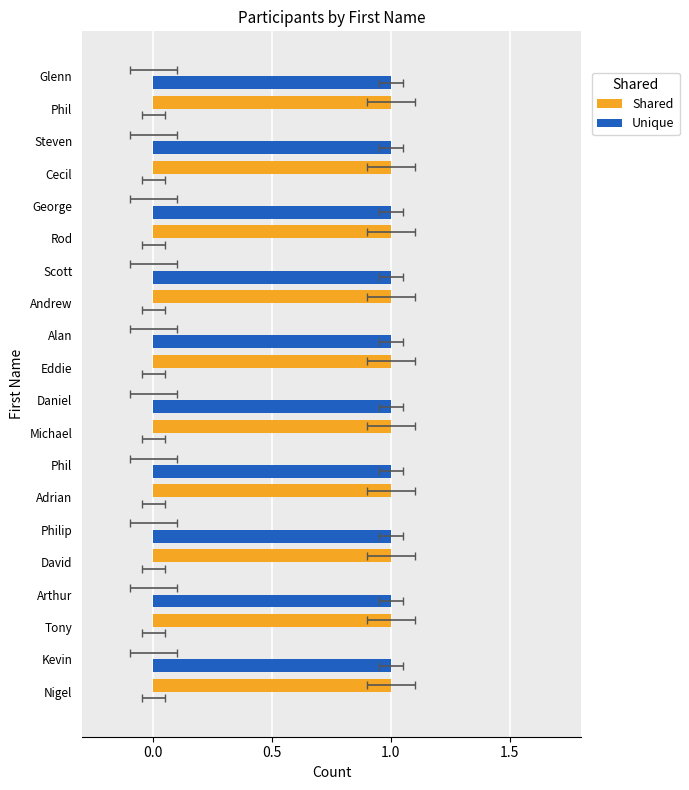

The value of Unique at Nigel is 0. True or false?

True